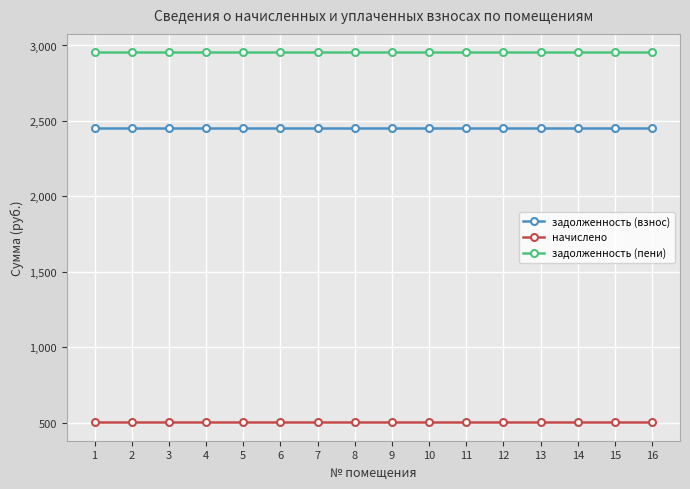

Rank the series by their maximum value, from highest to lowest.

задолженность (пени), задолженность (взнос), начислено